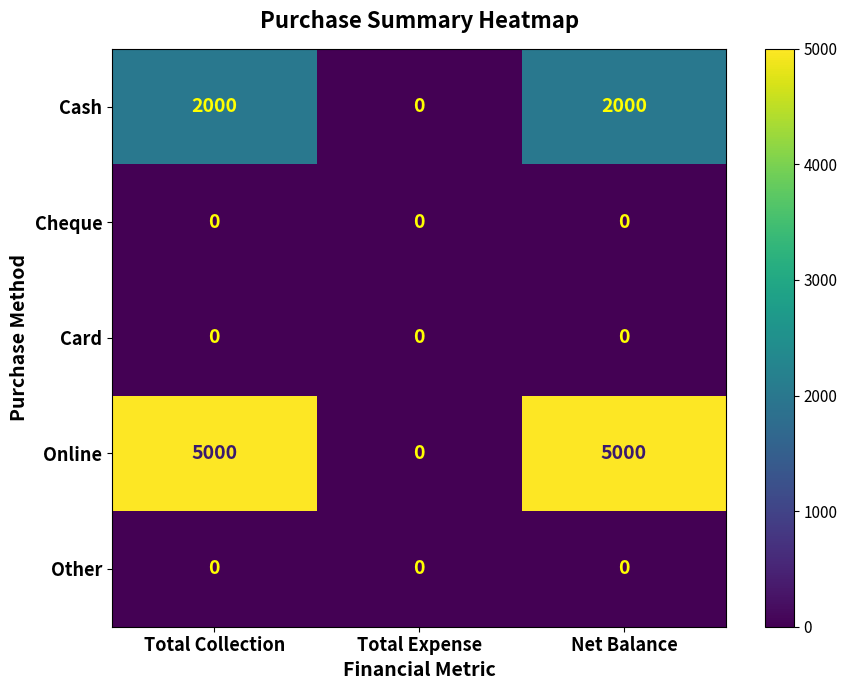

What is the greatest value displayed?

5000